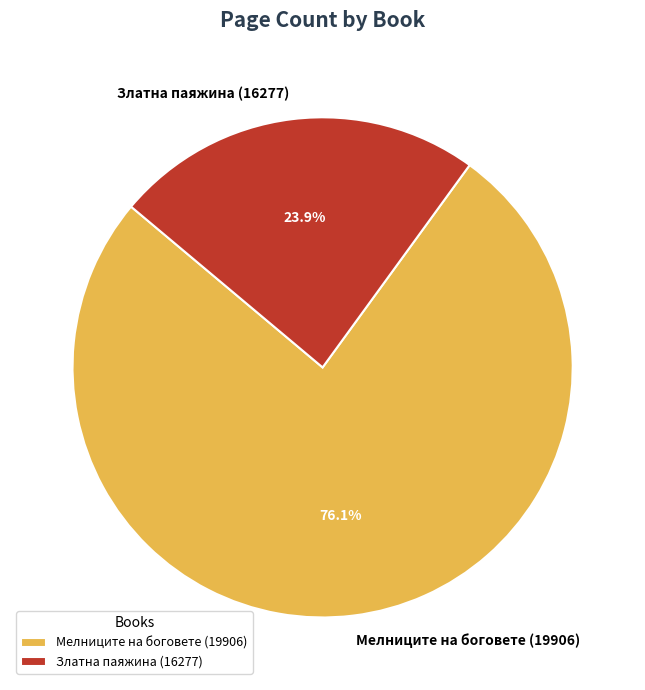

Approximately how many times larger is the value at Златна паяжина (16277) compared to Мелниците на боговете (19906)?

0.3